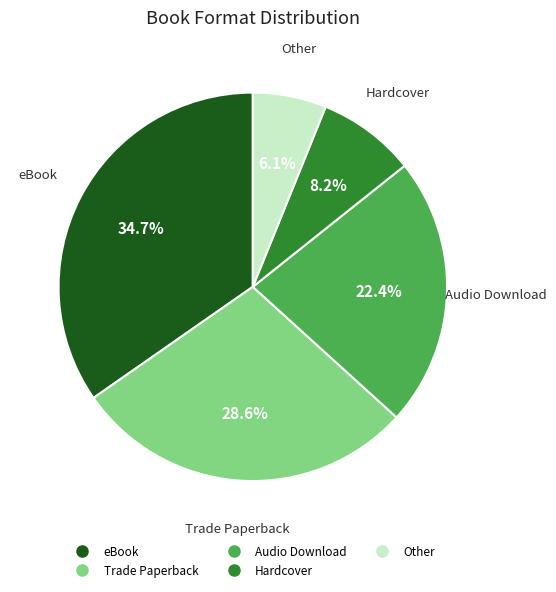

Between Audio Download and Other, which is larger?

Audio Download